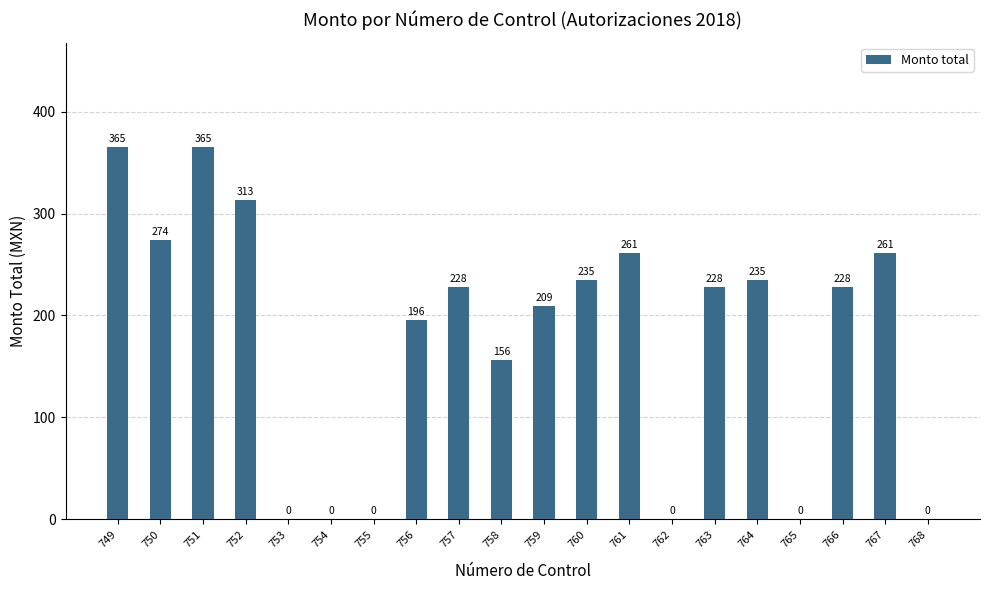

How many distinct data groups are displayed?

1